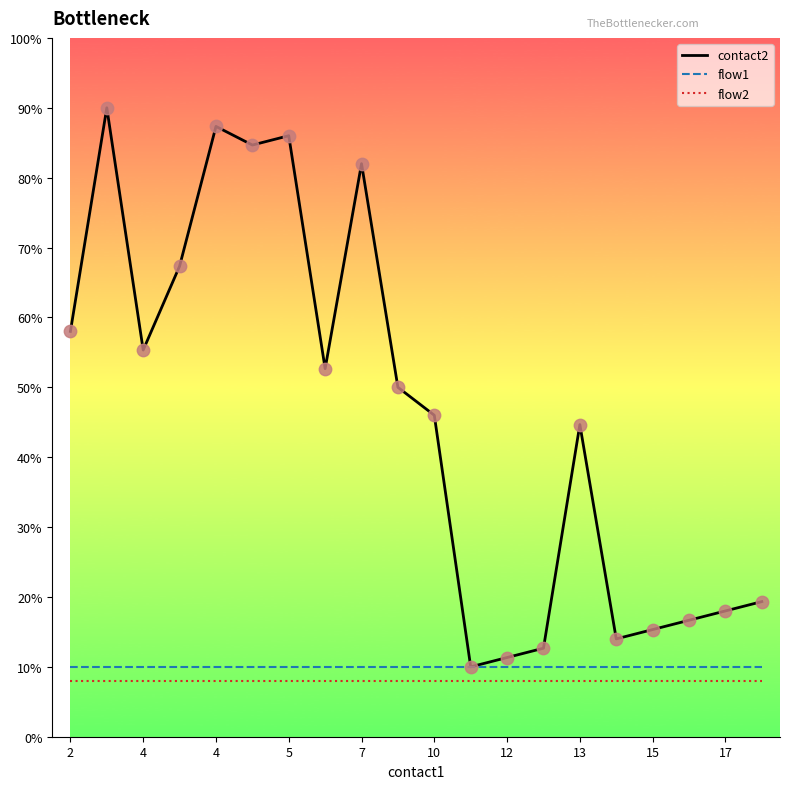

Which series has the largest total across all categories?

contact2